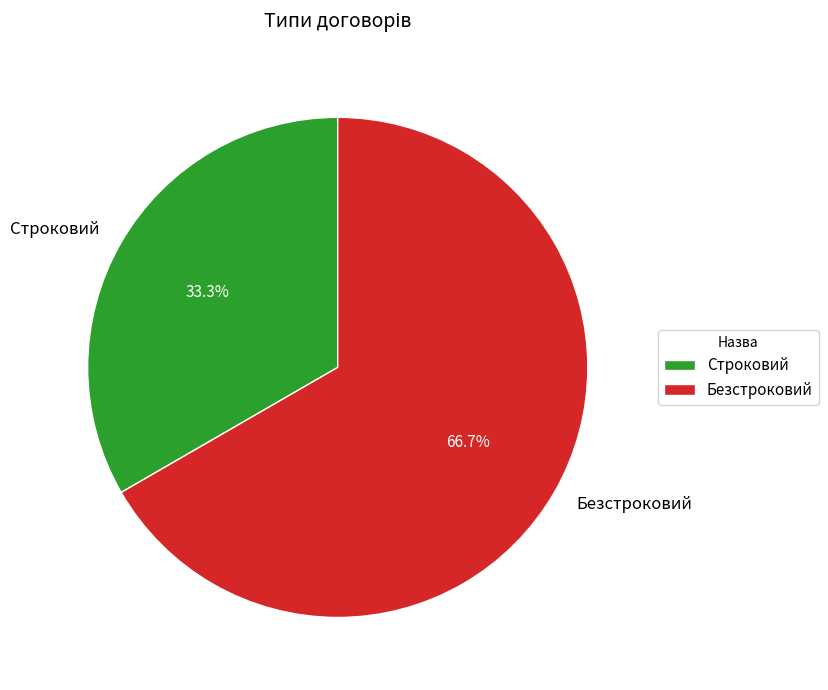

To the nearest percent, what is the combined percentage of Безстроковий and Строковий?

100%